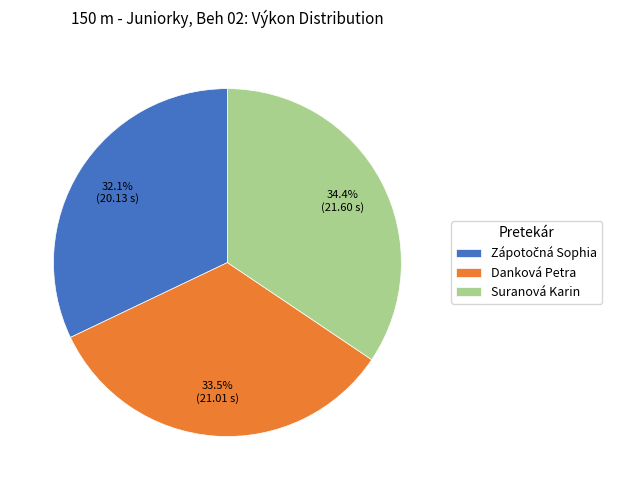

How many segments does this pie chart have?

3